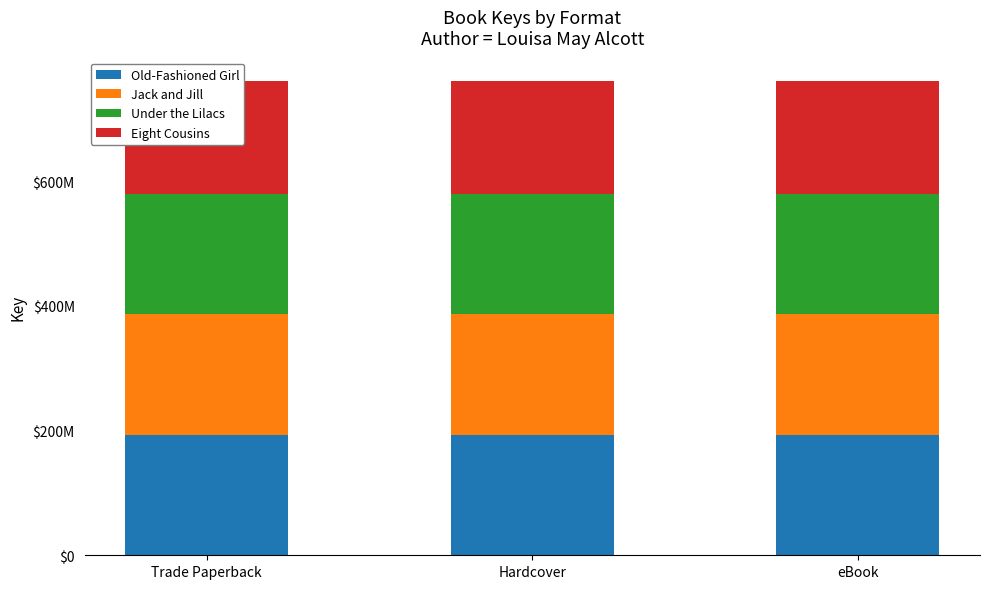

True or false: Old-Fashioned Girl has a value of 69834918 at eBook.

False